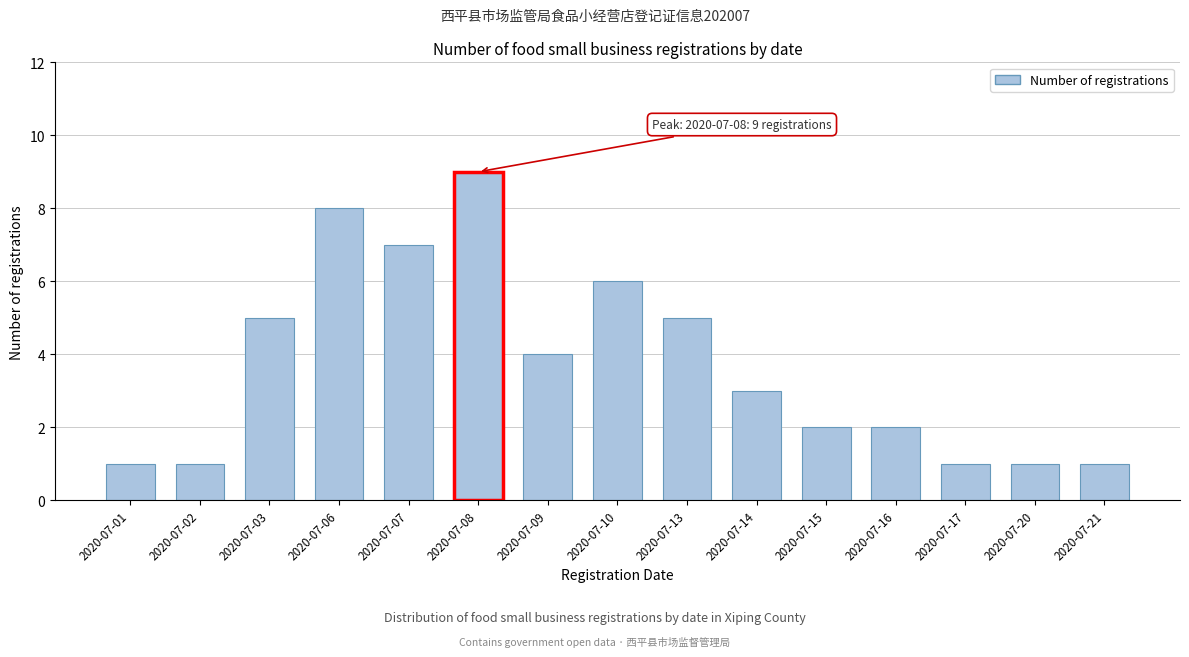

Reading left to right, transcribe all the data shown in this chart.

1	1	5	8	7	9	4	6	5	3	2	2	1	1	1